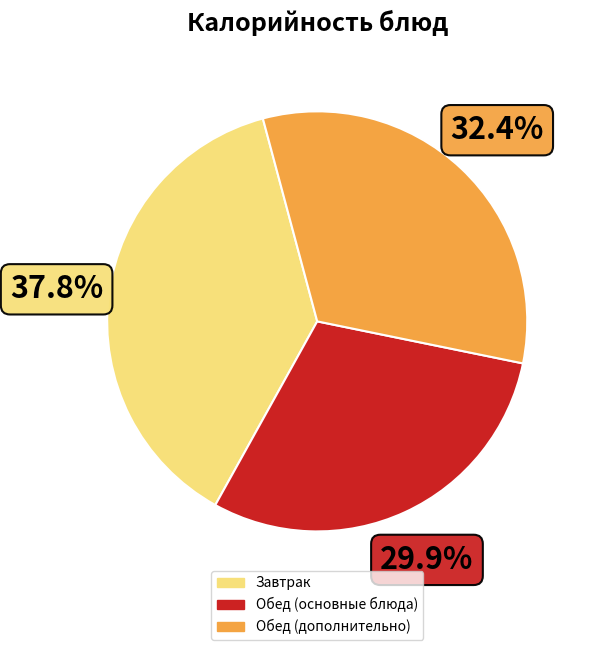

How many slices are in this pie chart?

3